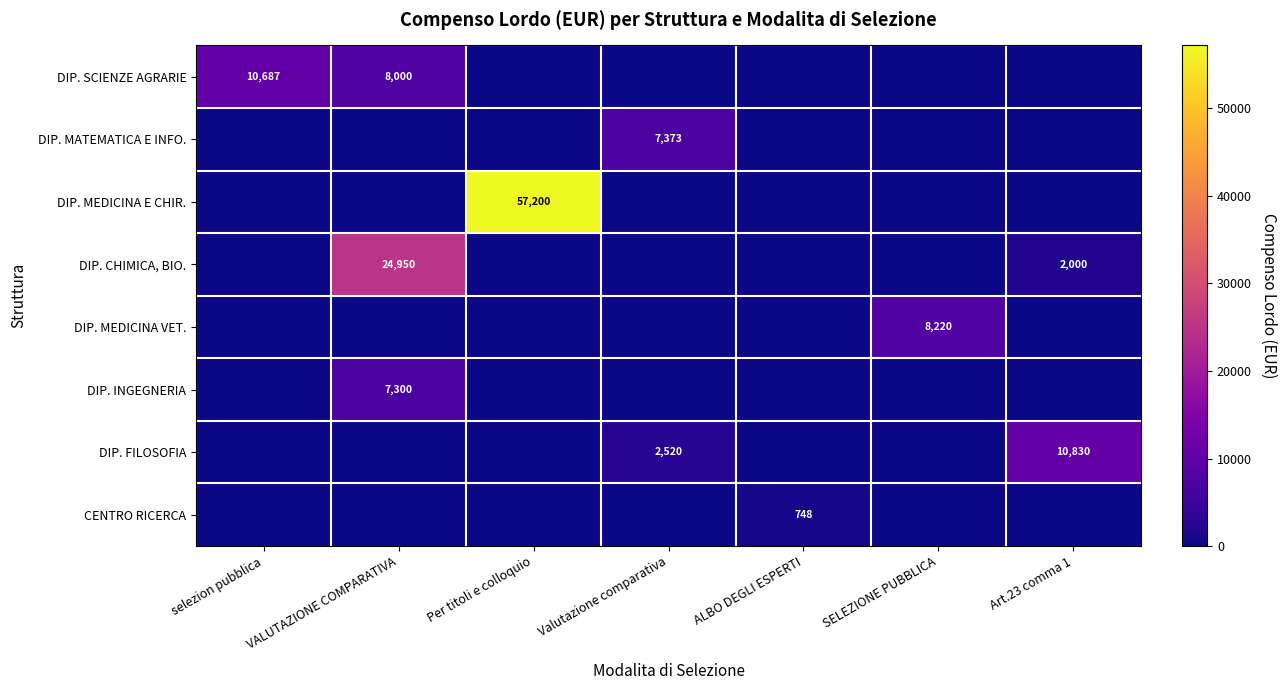

The value of DIP. FILOSOFIA at Art.23 comma 1 is 7000. True or false?

False